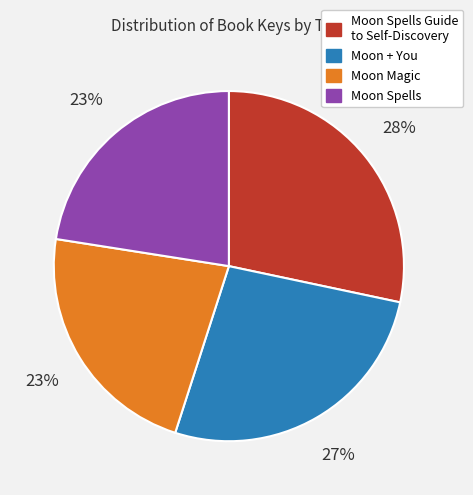

Which category has the biggest portion of the pie?

Moon Spells Guide to Self-Discovery